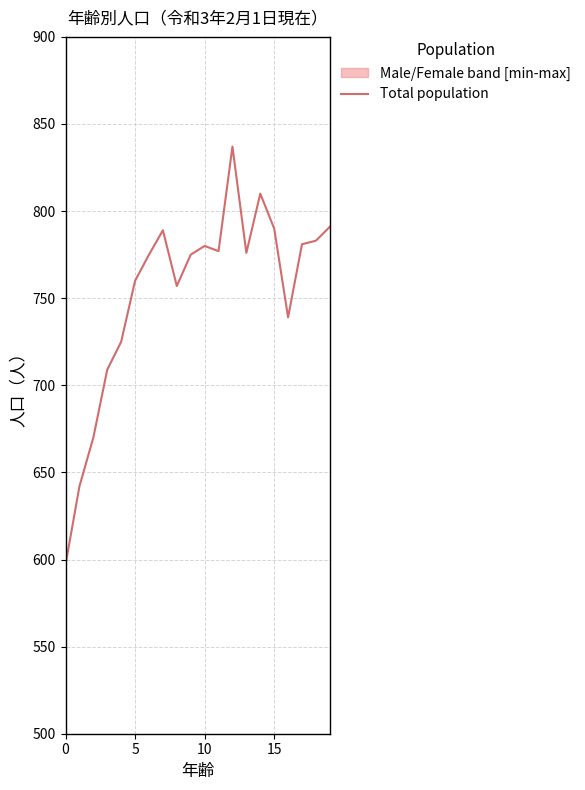

Is this an area chart (filled region under the line)?

No